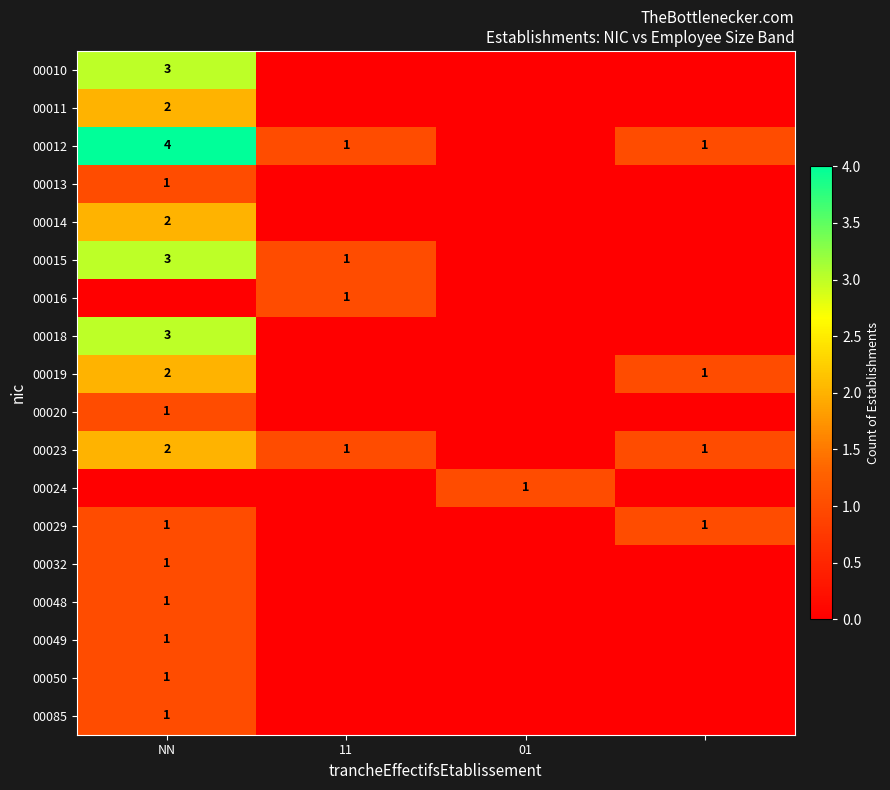

Is it true that 00085 equals 2 at NN?

False